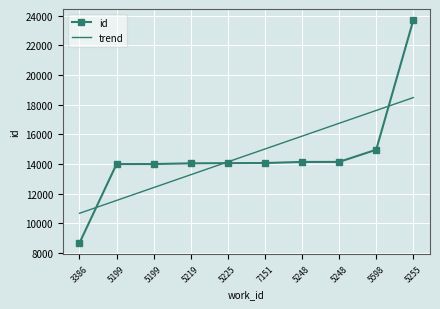

At which category is the sum across all series the highest?

5255